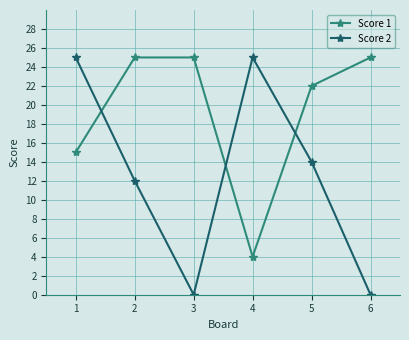

True or false: Score 2 and Score 1 cross at least once.

True